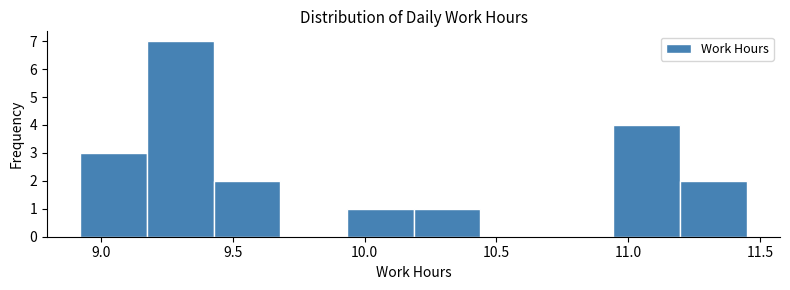

Reading left to right, transcribe this chart: for each bar, give the range it covers on the x-axis and its height. Neither the bar edges nor the heights are printed on the chart, so give them approximately, as read against the axes.

8.90 to 9.15: 3
9.15 to 9.45: 7
9.45 to 9.70: 2
9.70 to 9.95: 0
9.95 to 10.20: 1
10.20 to 10.45: 1
10.45 to 10.70: 0
10.70 to 10.95: 0
10.95 to 11.20: 4
11.20 to 11.45: 2